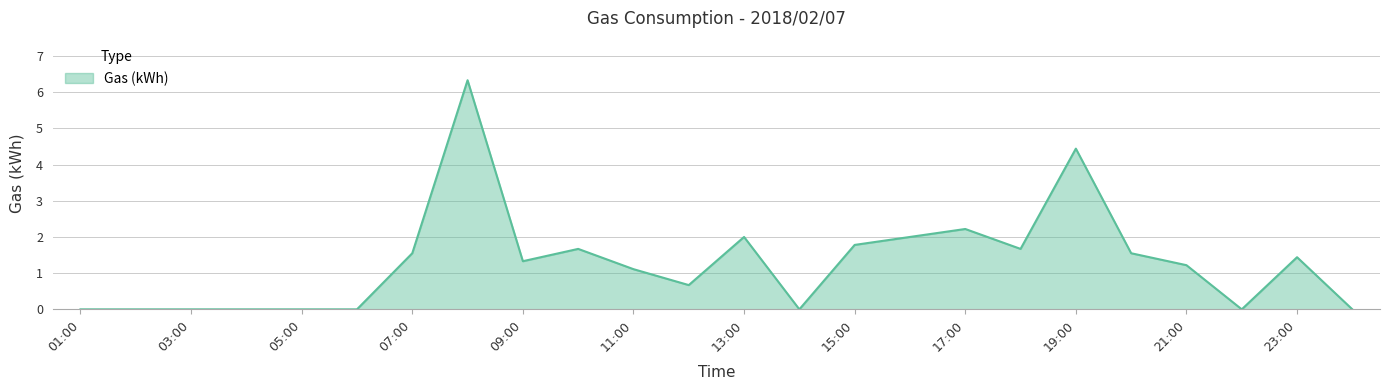

What is the maximum value shown in the chart?

6.3